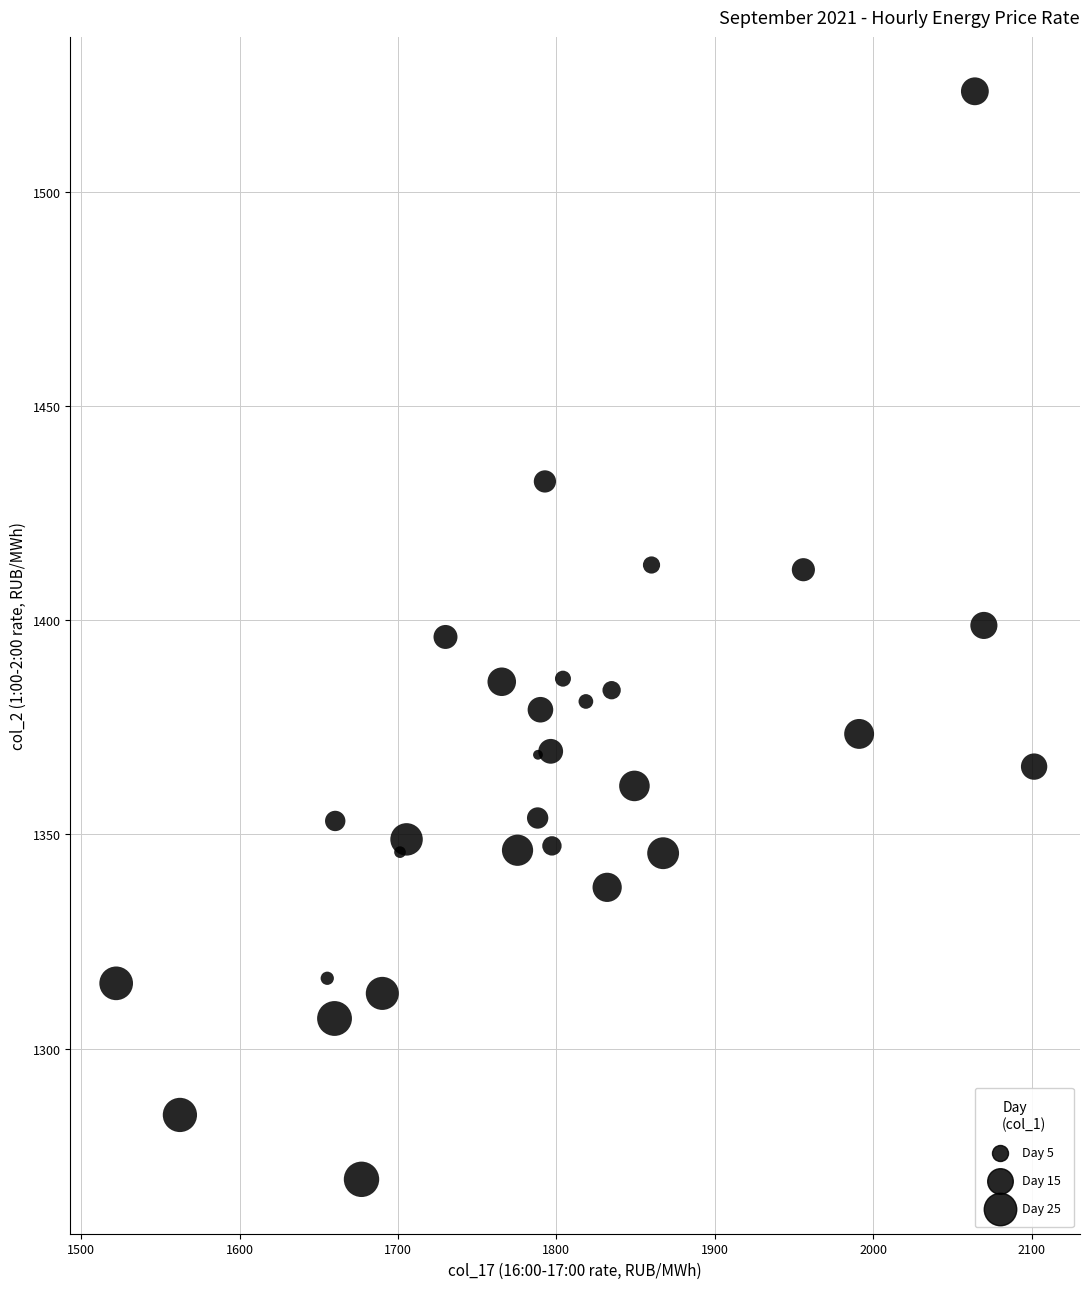

What is the range of X values (max minus min)?

579.5